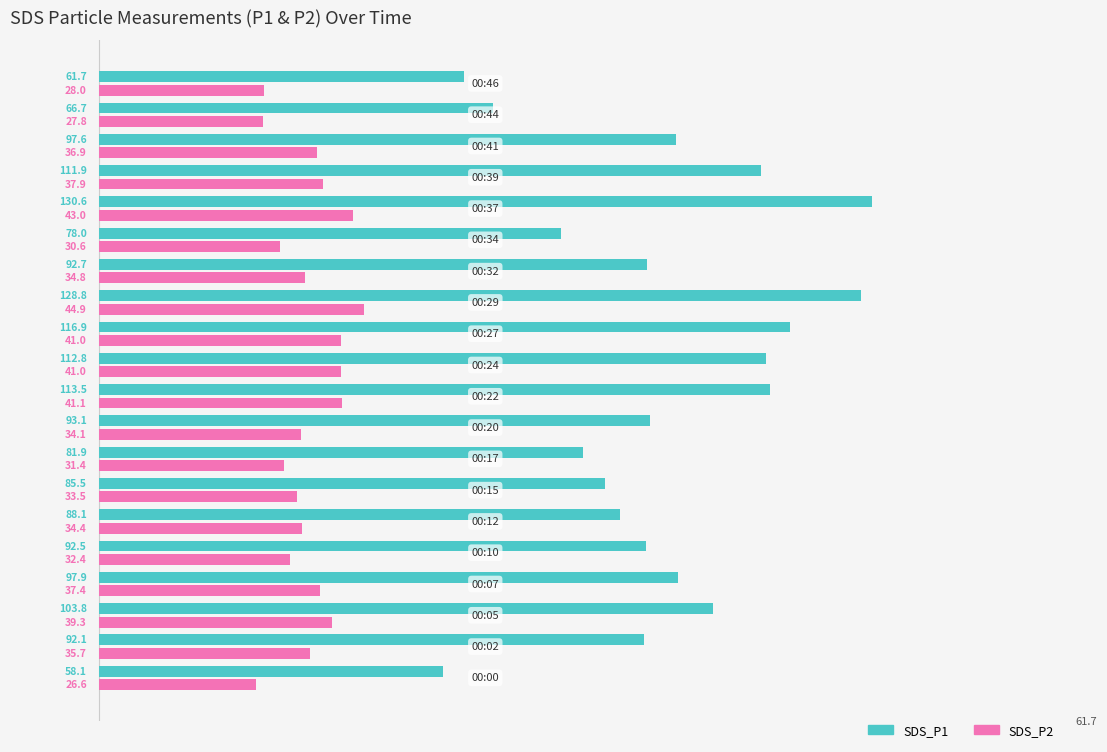

At how many categories does at least one series exceed 76?

17